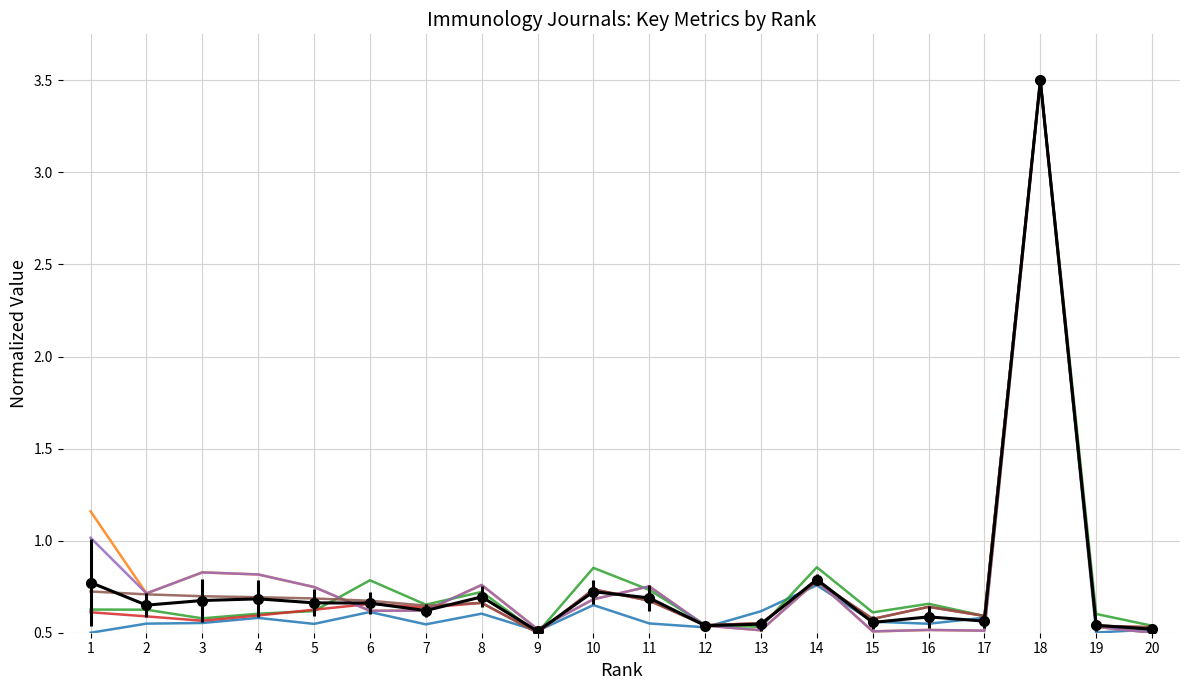

At which category is the sum across all series the highest?

18